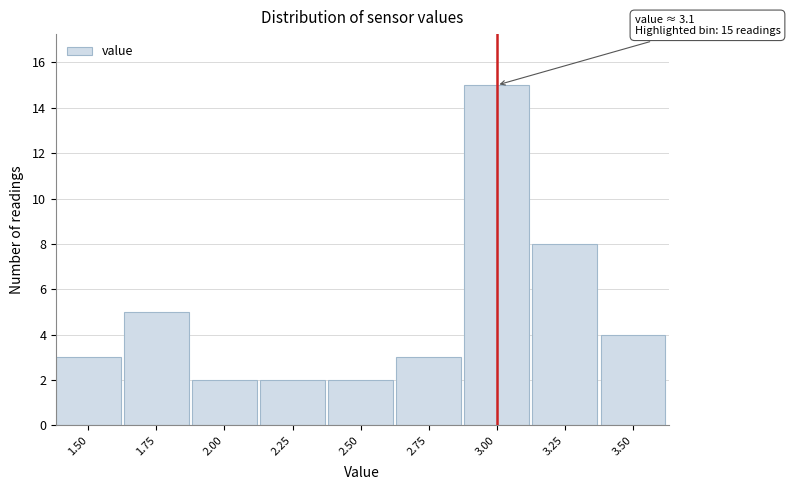

Reading left to right, extract all data points from this chart.

1.50=3	1.75=5	2.00=2	2.25=2	2.50=2	2.75=3	3.00=15	3.25=8	3.50=4